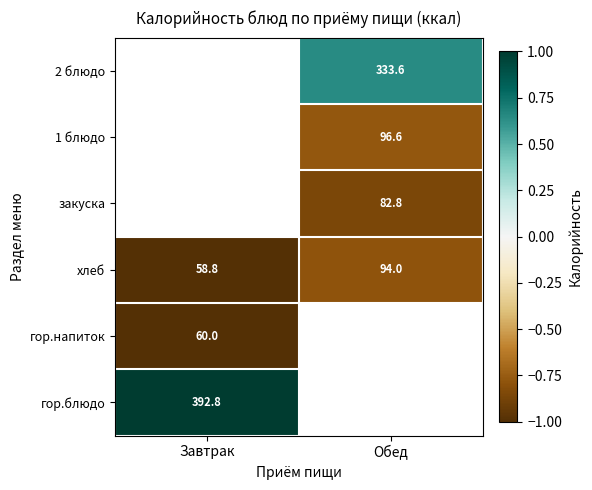

The 2 блюдо series shows 333.6 at Обед. True or false?

True